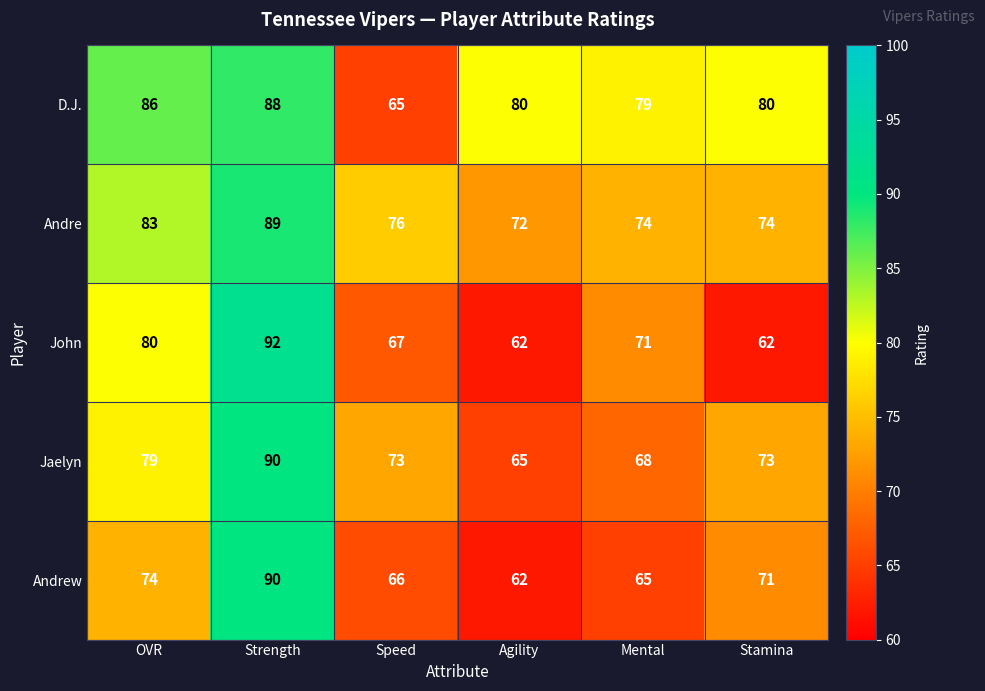

What is the spread (max minus min) of values at Strength?

4